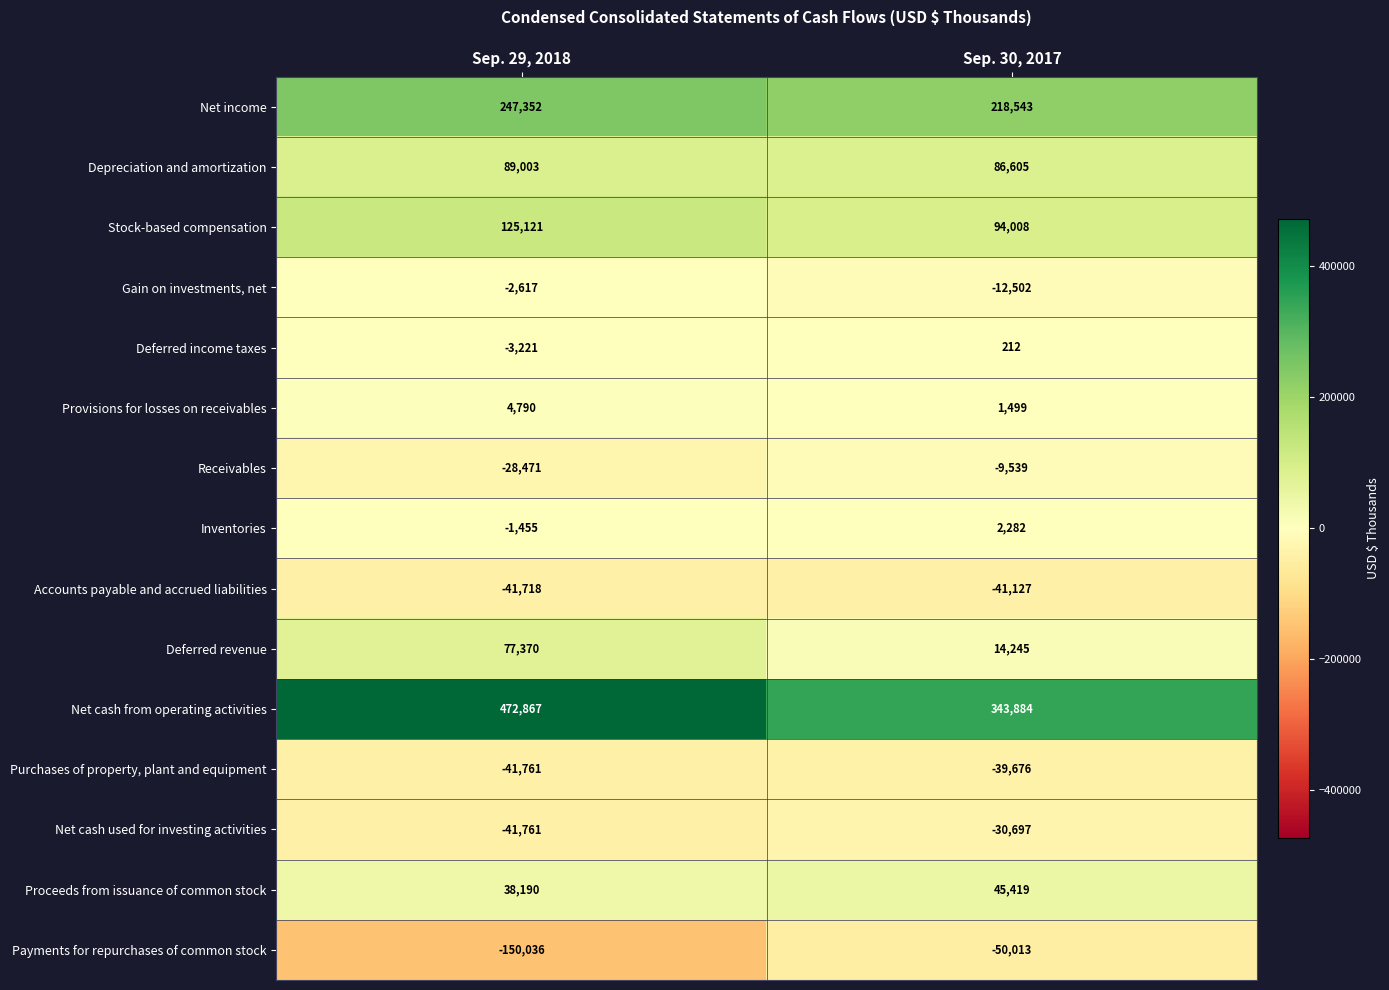

At which category is the sum across all series the highest?

Sep. 29, 2018